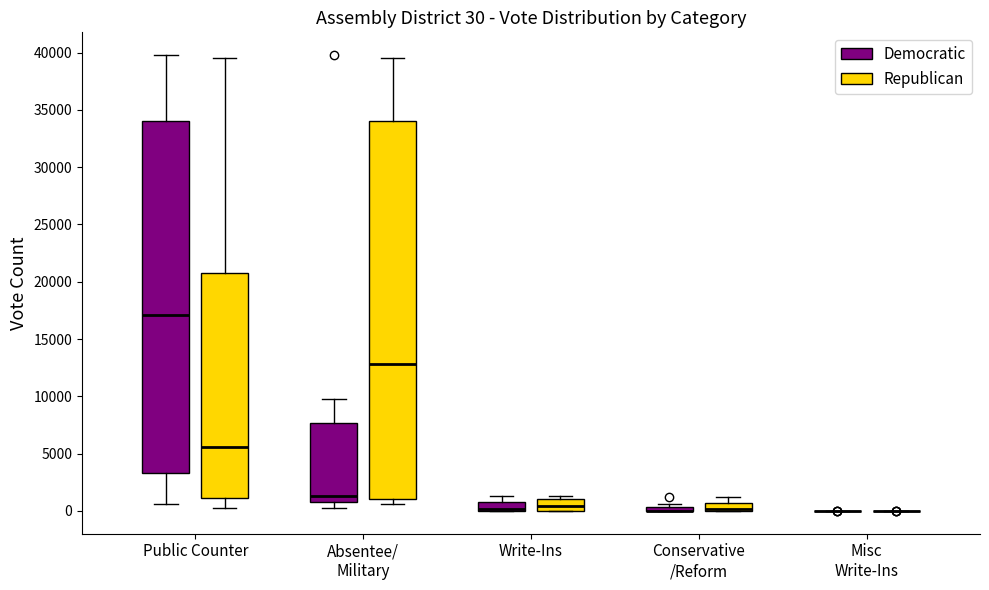

Comparing the boxes themselves (not the whiskers), which one is the tallest?

Absentee/ Military (Republican)